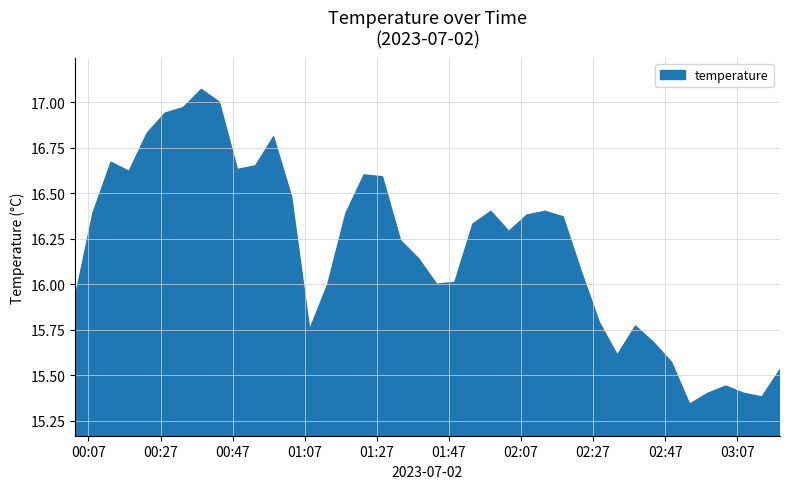

The chart shows a value of 9.7 at 2023-07-02T02:33:45. True or false?

False